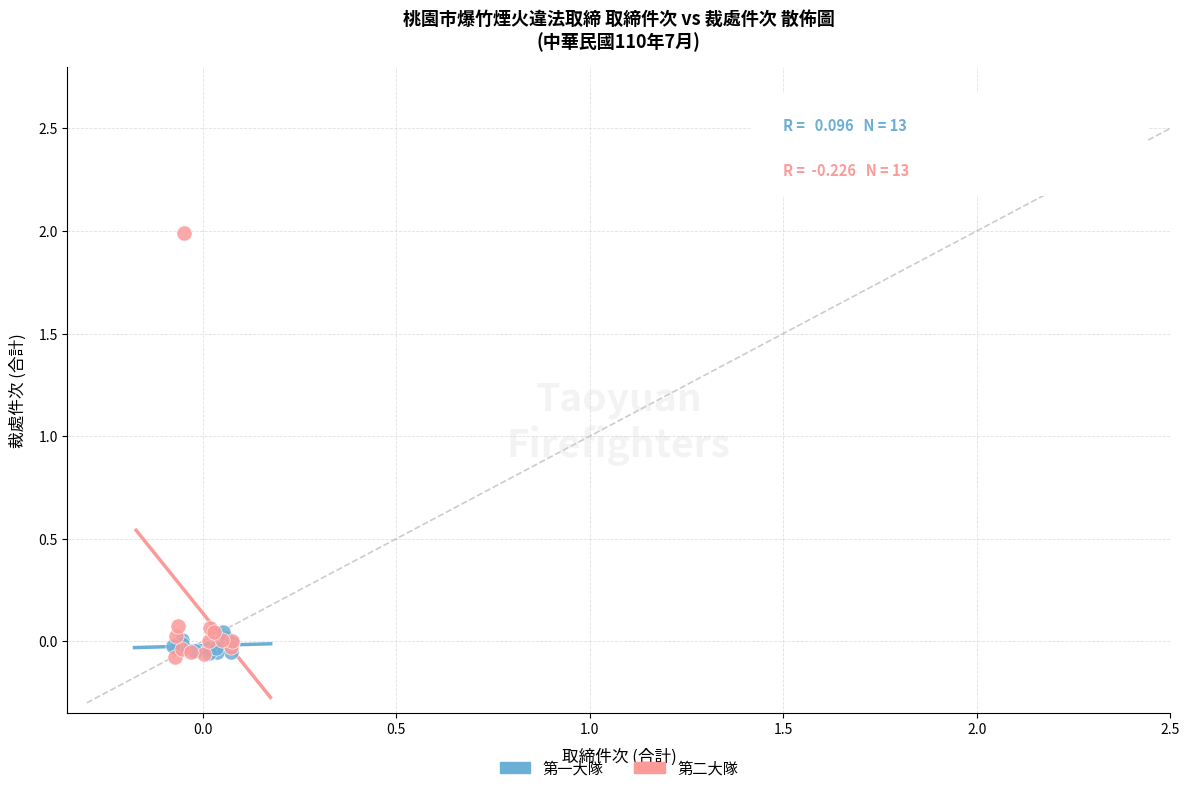

Which series contains the highest Y value?

第二大隊